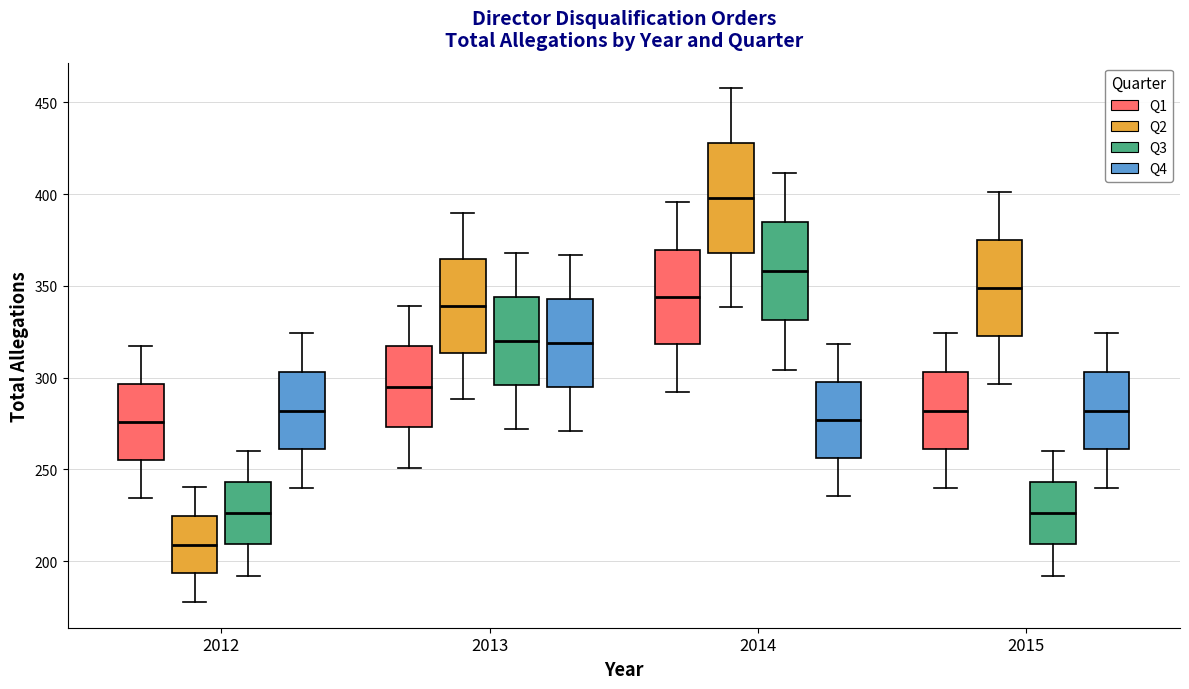

Reading left to right, read every box against the y-axis: the position of its median line, the range the box covers, and the ends of its whiskers. The values are not printed on the chart, so give them approximately, as read against the axis.

2012 (Q1): median 275, box 255 to 295, whiskers 235 to 315
2012 (Q2): median 210, box 195 to 225, whiskers 180 to 240
2012 (Q3): median 225, box 210 to 245, whiskers 190 to 260
2012 (Q4): median 280, box 260 to 305, whiskers 240 to 325
2013 (Q1): median 295, box 275 to 315, whiskers 250 to 340
2013 (Q2): median 340, box 315 to 365, whiskers 290 to 390
2013 (Q3): median 320, box 295 to 345, whiskers 270 to 370
2013 (Q4): median 320, box 295 to 345, whiskers 270 to 365
2014 (Q1): median 345, box 320 to 370, whiskers 290 to 395
2014 (Q2): median 400, box 370 to 430, whiskers 340 to 460
2014 (Q3): median 360, box 330 to 385, whiskers 305 to 410
2014 (Q4): median 275, box 255 to 300, whiskers 235 to 320
2015 (Q1): median 280, box 260 to 305, whiskers 240 to 325
2015 (Q2): median 350, box 325 to 375, whiskers 295 to 400
2015 (Q3): median 225, box 210 to 245, whiskers 190 to 260
2015 (Q4): median 280, box 260 to 305, whiskers 240 to 325